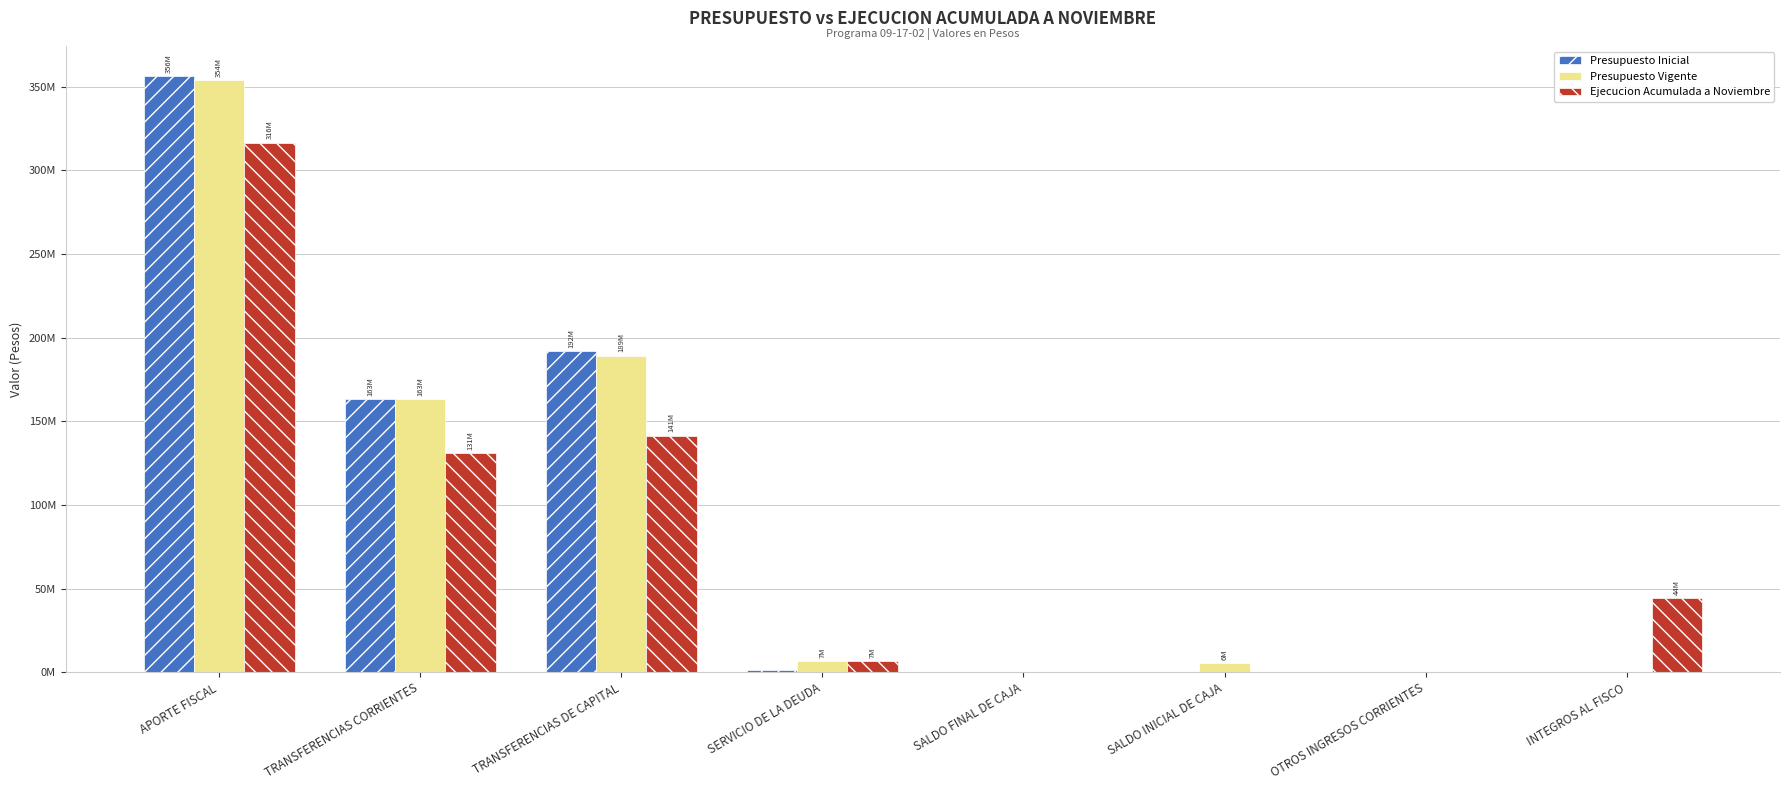

Are the bars grouped side by side (vs. stacked)?

Yes